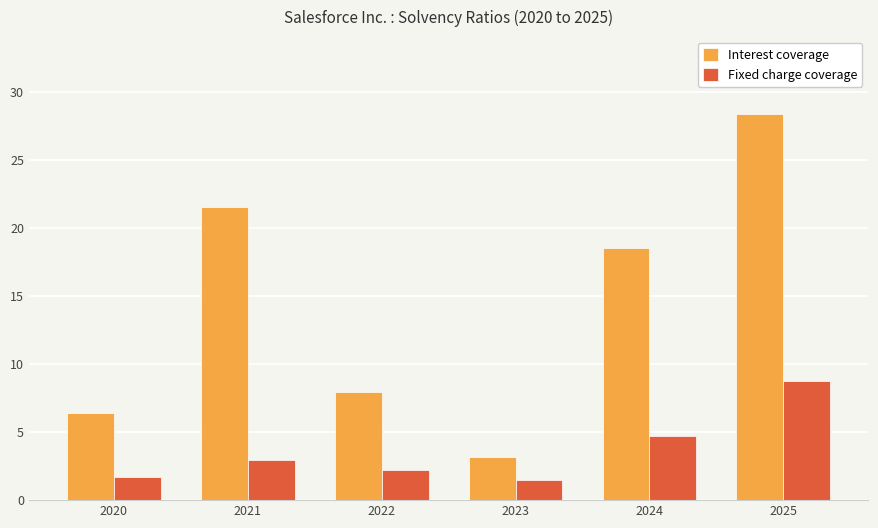

How many bars are there in each group?

2